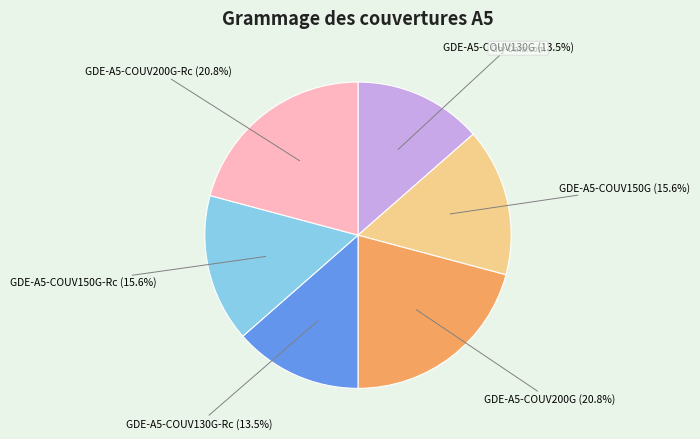

How many segments does this pie chart have?

6